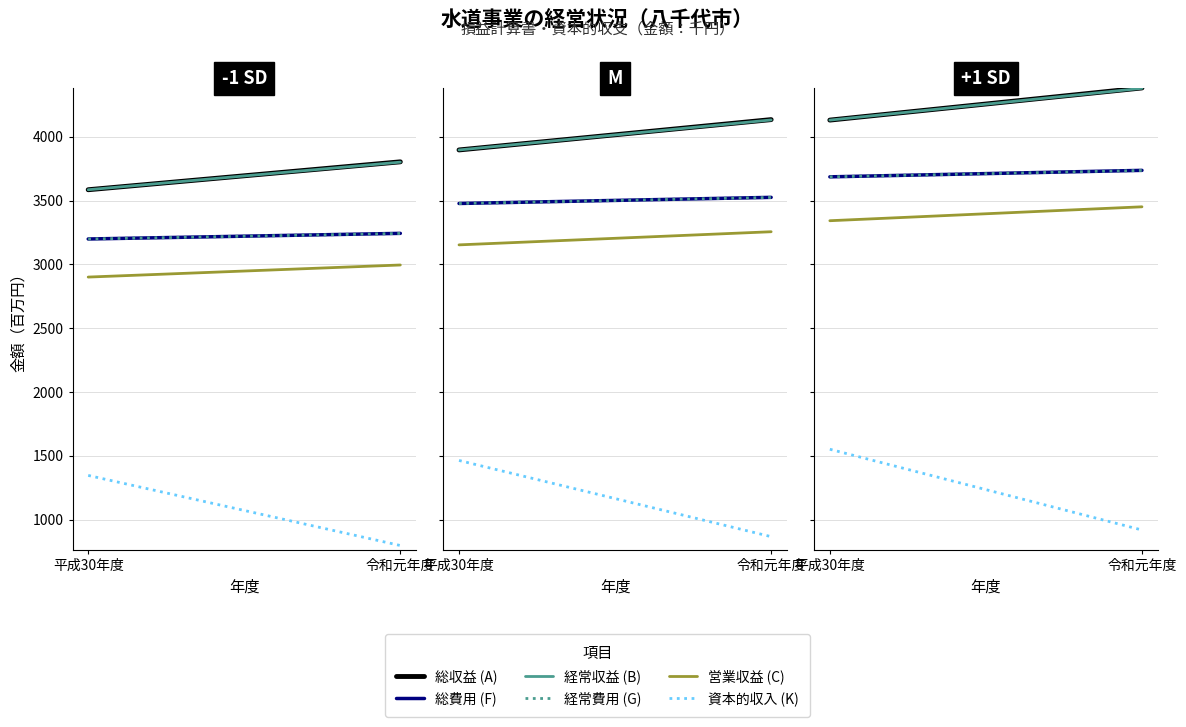

What is the spread (max minus min) of values at 令和元年度?

3463.1